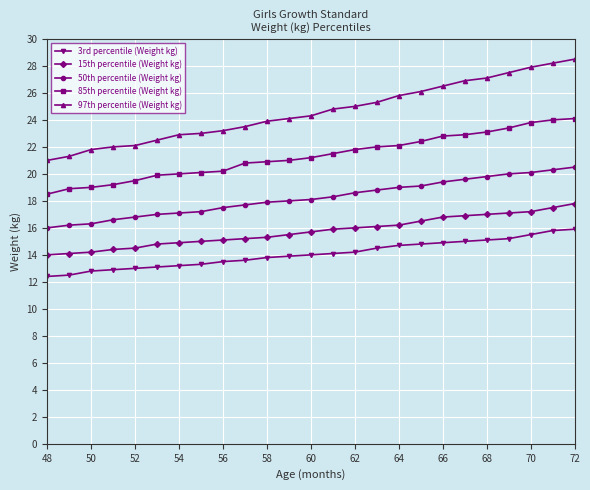

What is the smallest value displayed?

12.4